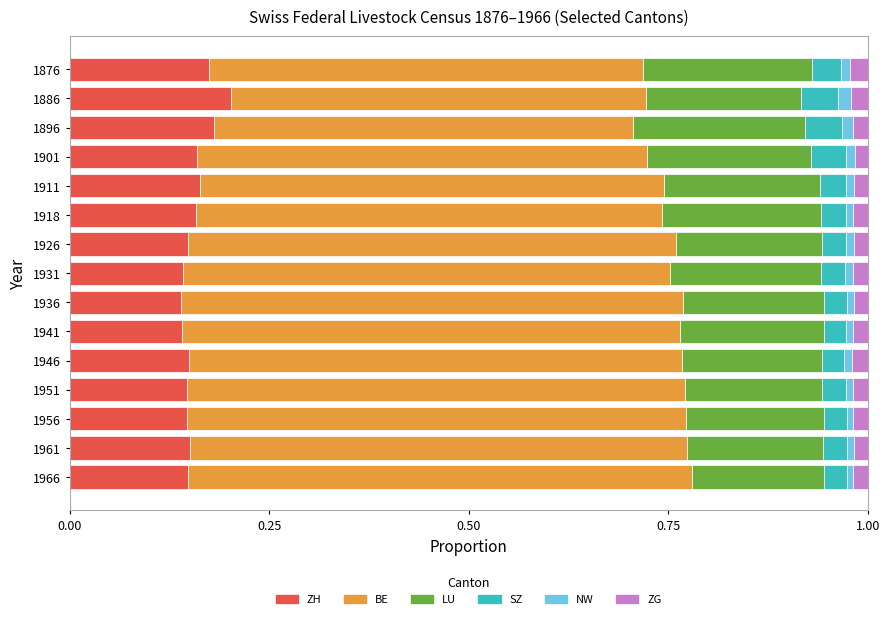

The value of ZH at 1876 is 0.2. True or false?

True